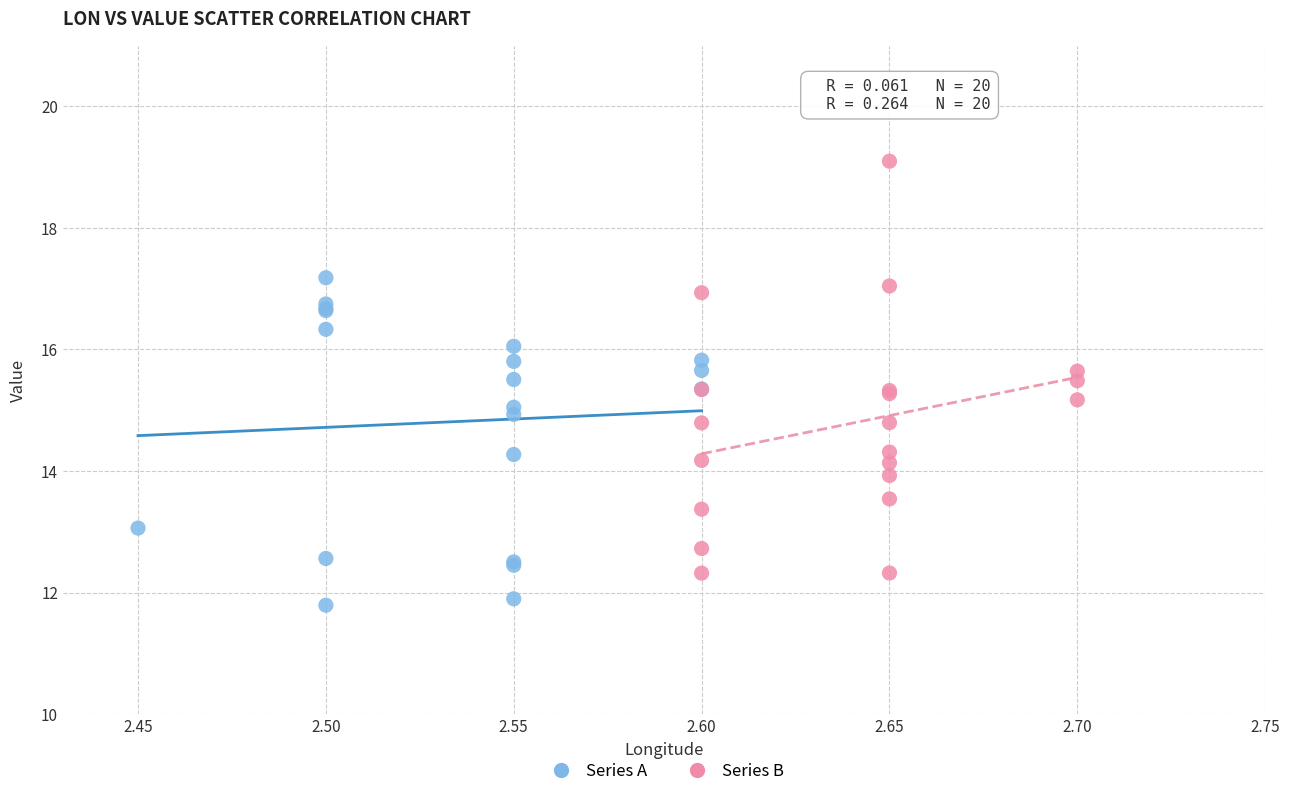

Which series contains the highest Y value?

Series B